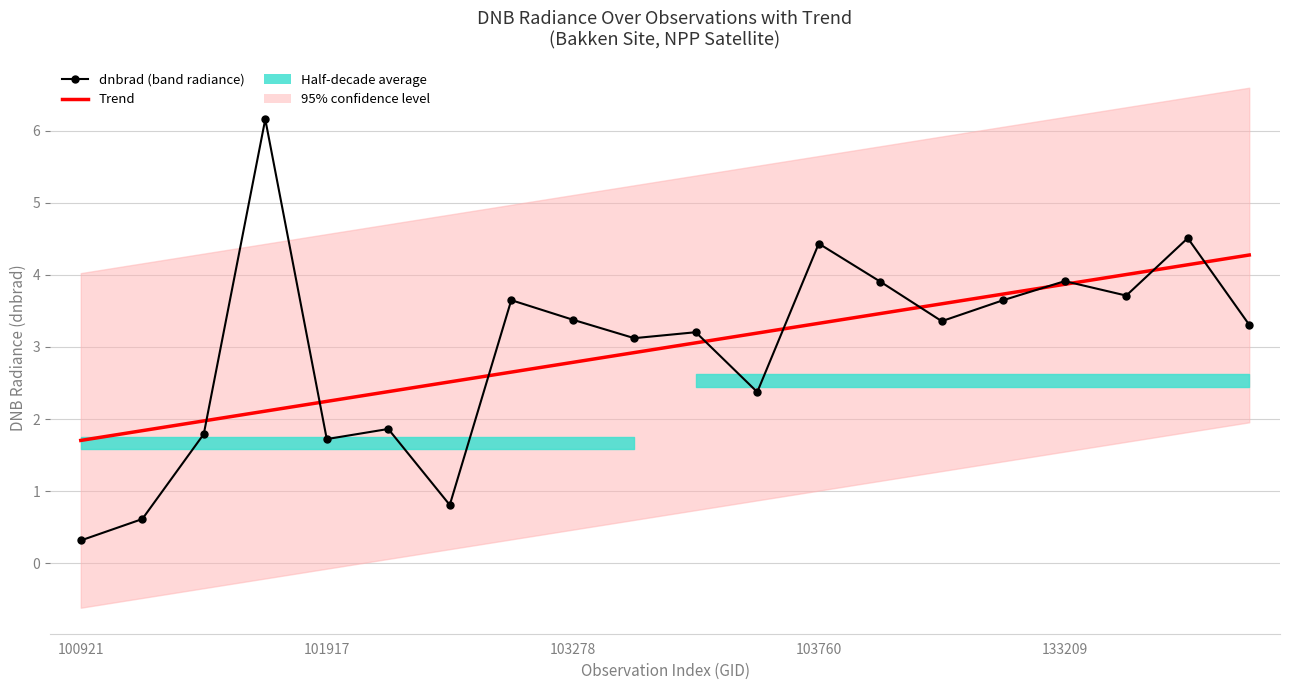

At how many categories does at least one series exceed 2?

17